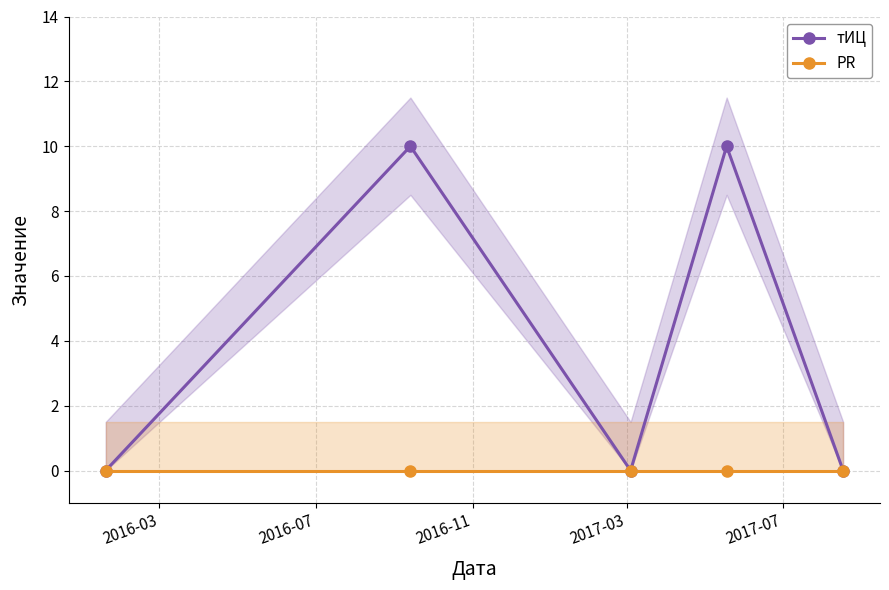

Reading left to right, what are all the values shown in this chart?

тИЦ: 0	10	0	10	0
PR: 0	0	0	0	0